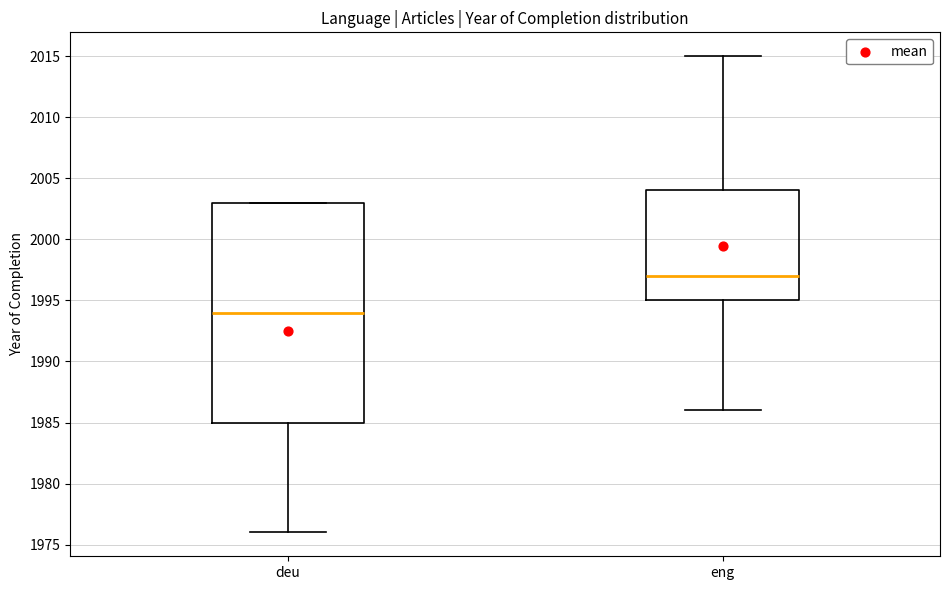

Which box has the highest median line?

eng